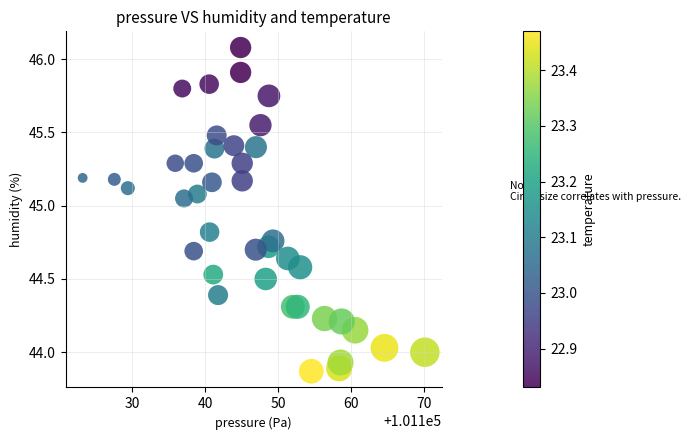

What is the range of X values (max minus min)?

46.9